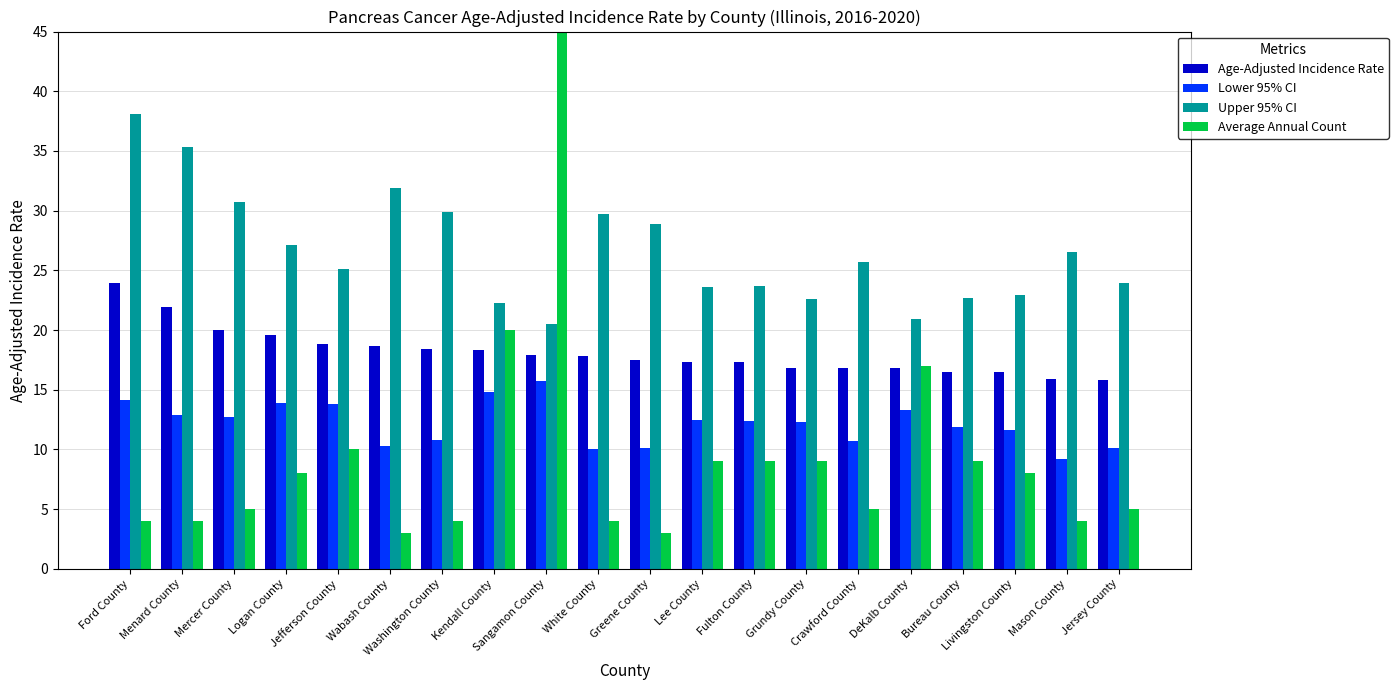

At which category is the sum across all series the highest?

Sangamon County